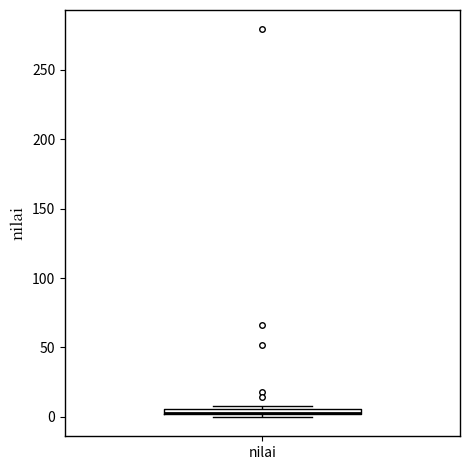

Where is the lower edge of the box for nilai on the y-axis? The values are not printed on the chart, so give them approximately, as read against the axis.

0